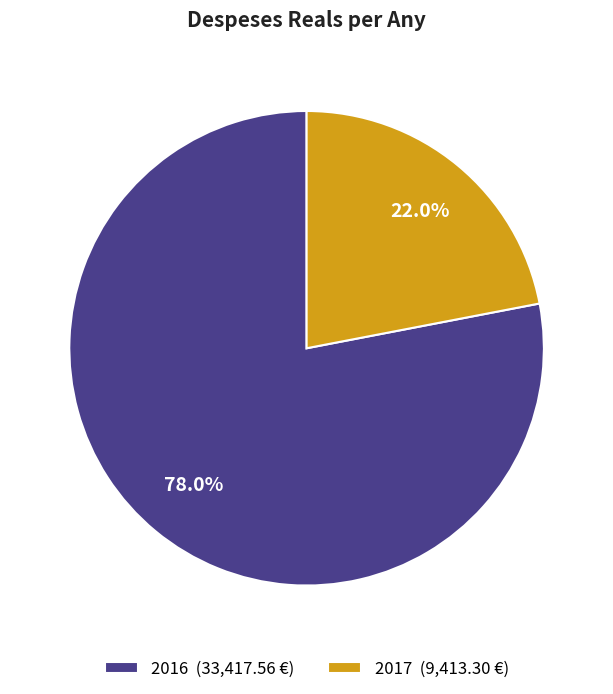

What is the total percentage of 2017 and 2016?

100.0%